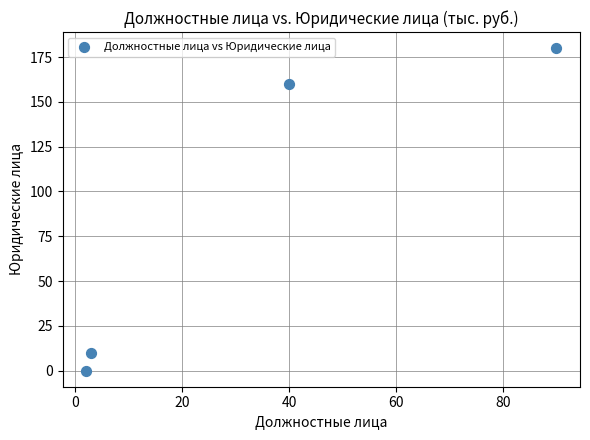

What Y value in the scatter plot is closest to 90?

160